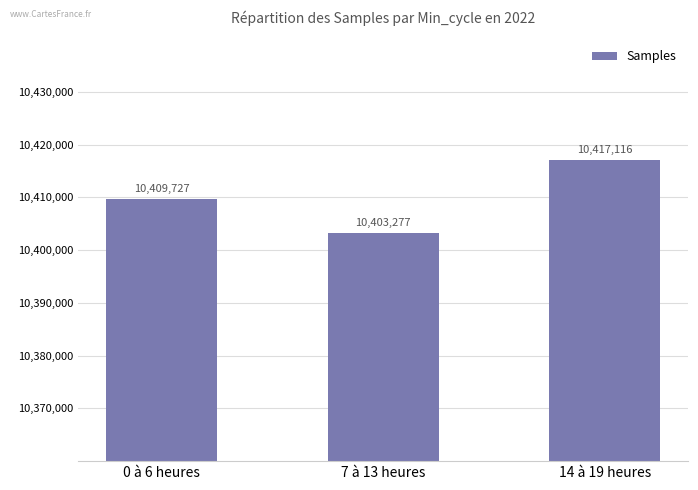

Reading right to left, transcribe all the data shown in this chart.

14 à 19 heures=10417116	7 à 13 heures=10403277	0 à 6 heures=10409727